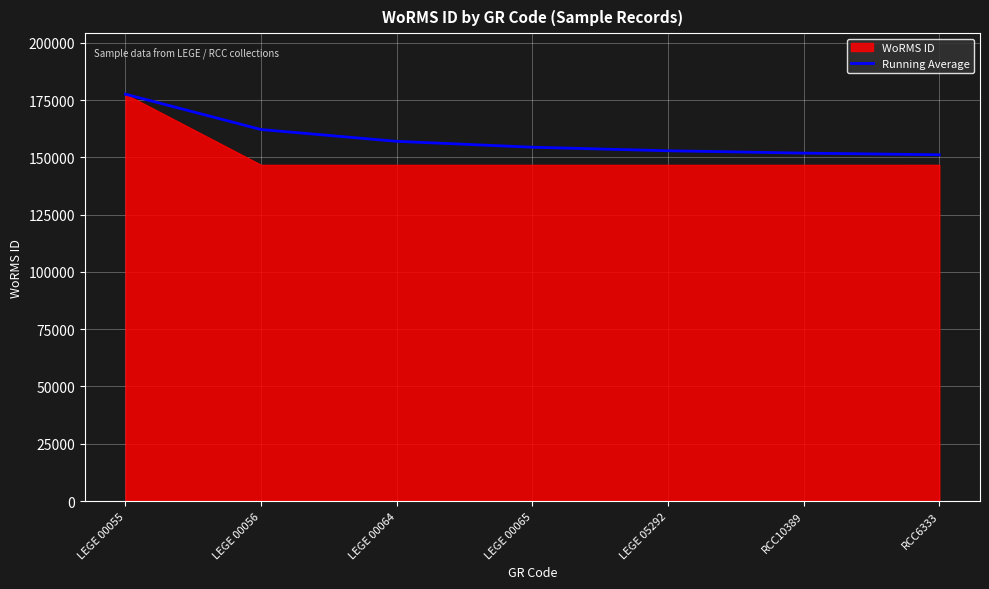

True or false: the data shows 254816.4 at LEGE 00056.

False